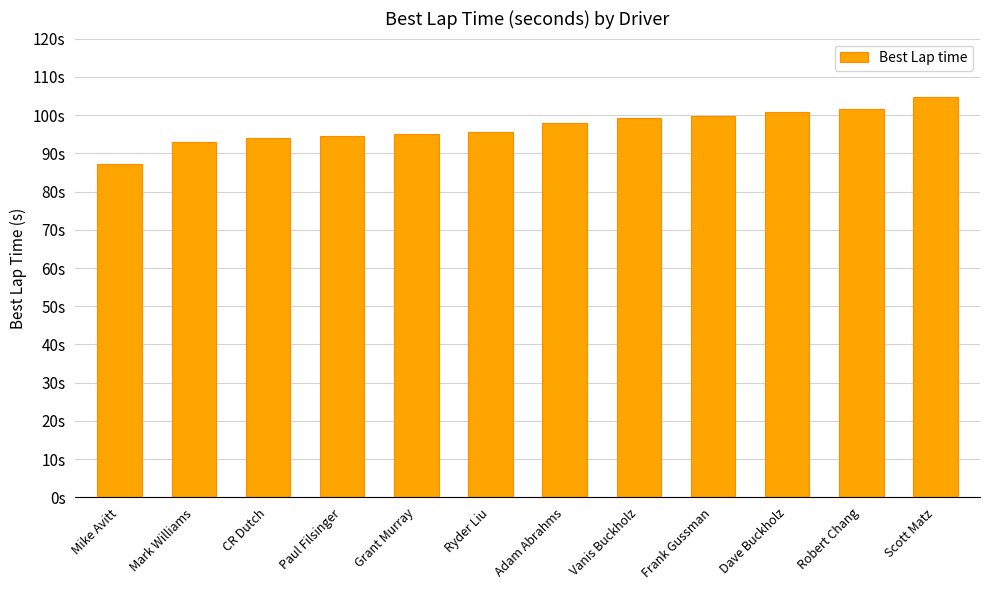

What is the label of the 8th bar from the left?

Vanis Buckholz